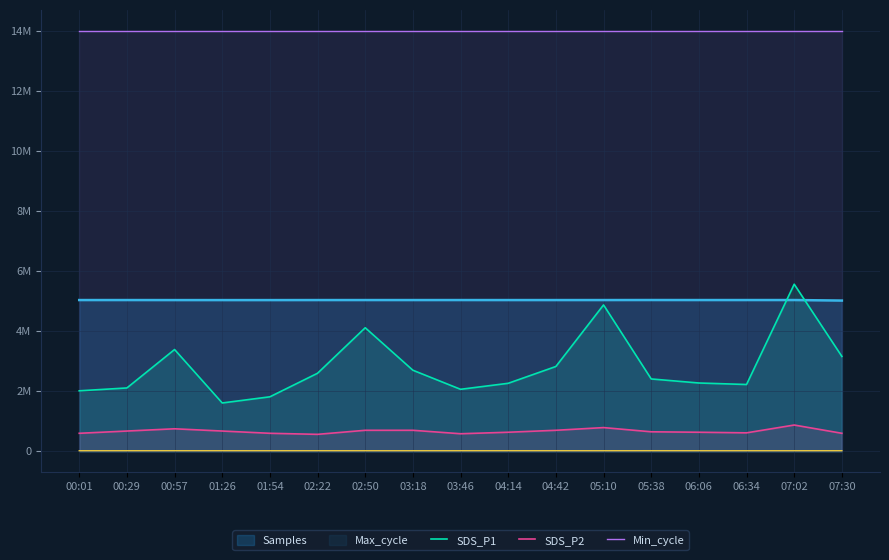

The value of SDS_P2 at 01:26 is 675000.0. True or false?

True